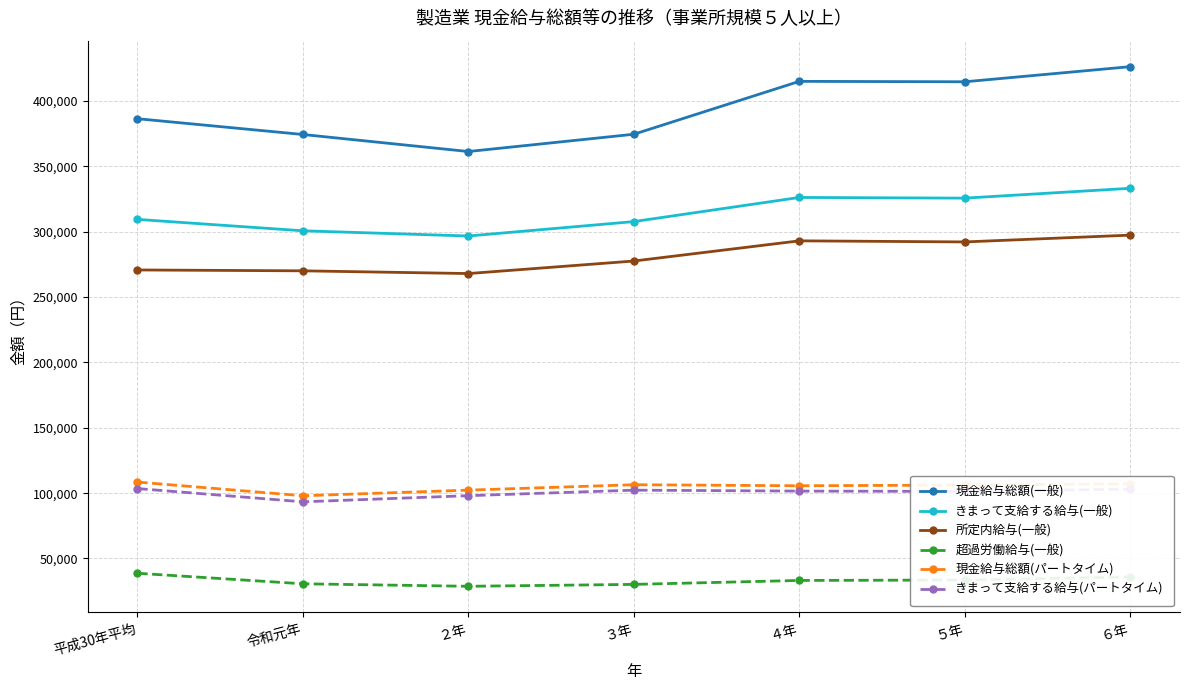

What is the label of the 5th point from the right?

２年